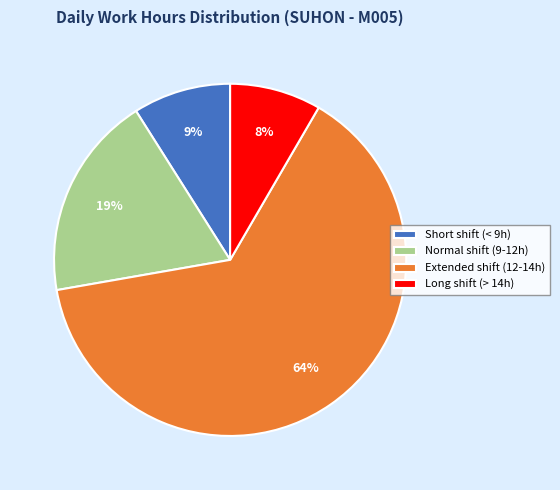

How many slices are in this pie chart?

4